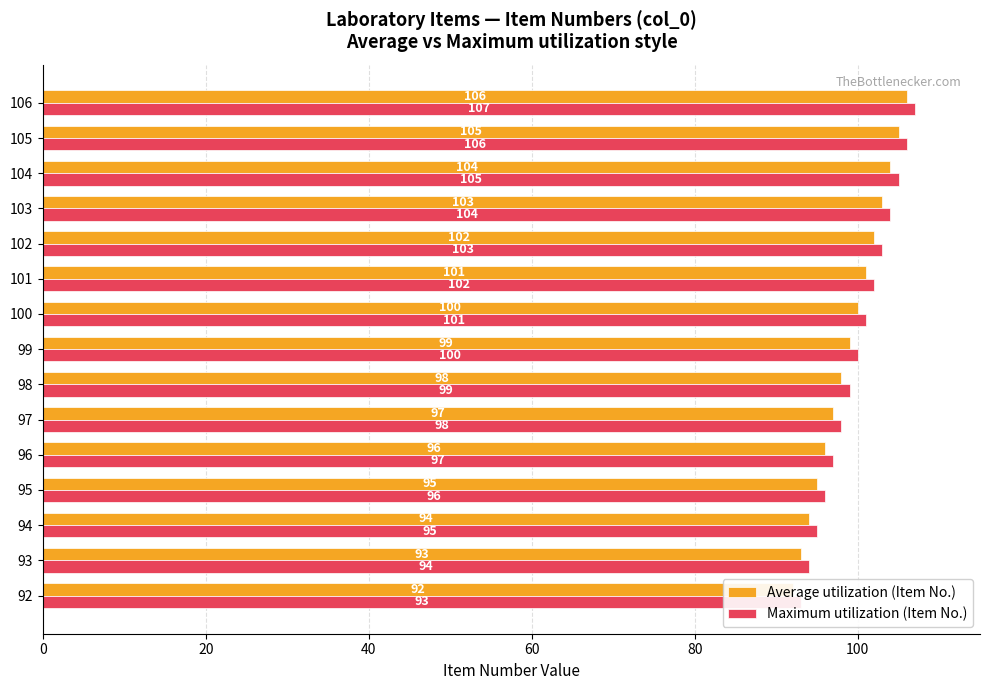

What are all the series names shown in the legend?

Average utilization (Item No.), Maximum utilization (Item No.)